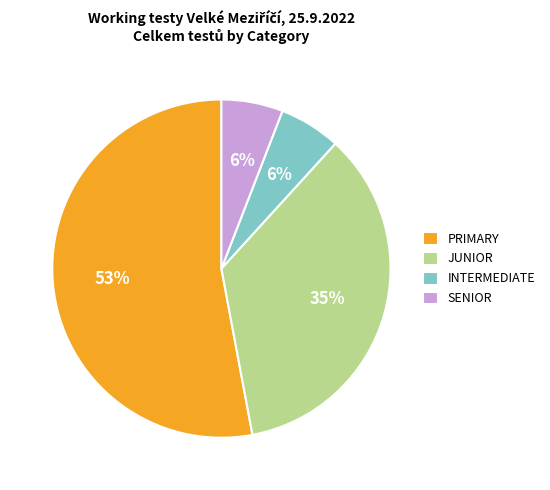

Does any single category account for the majority?

Yes